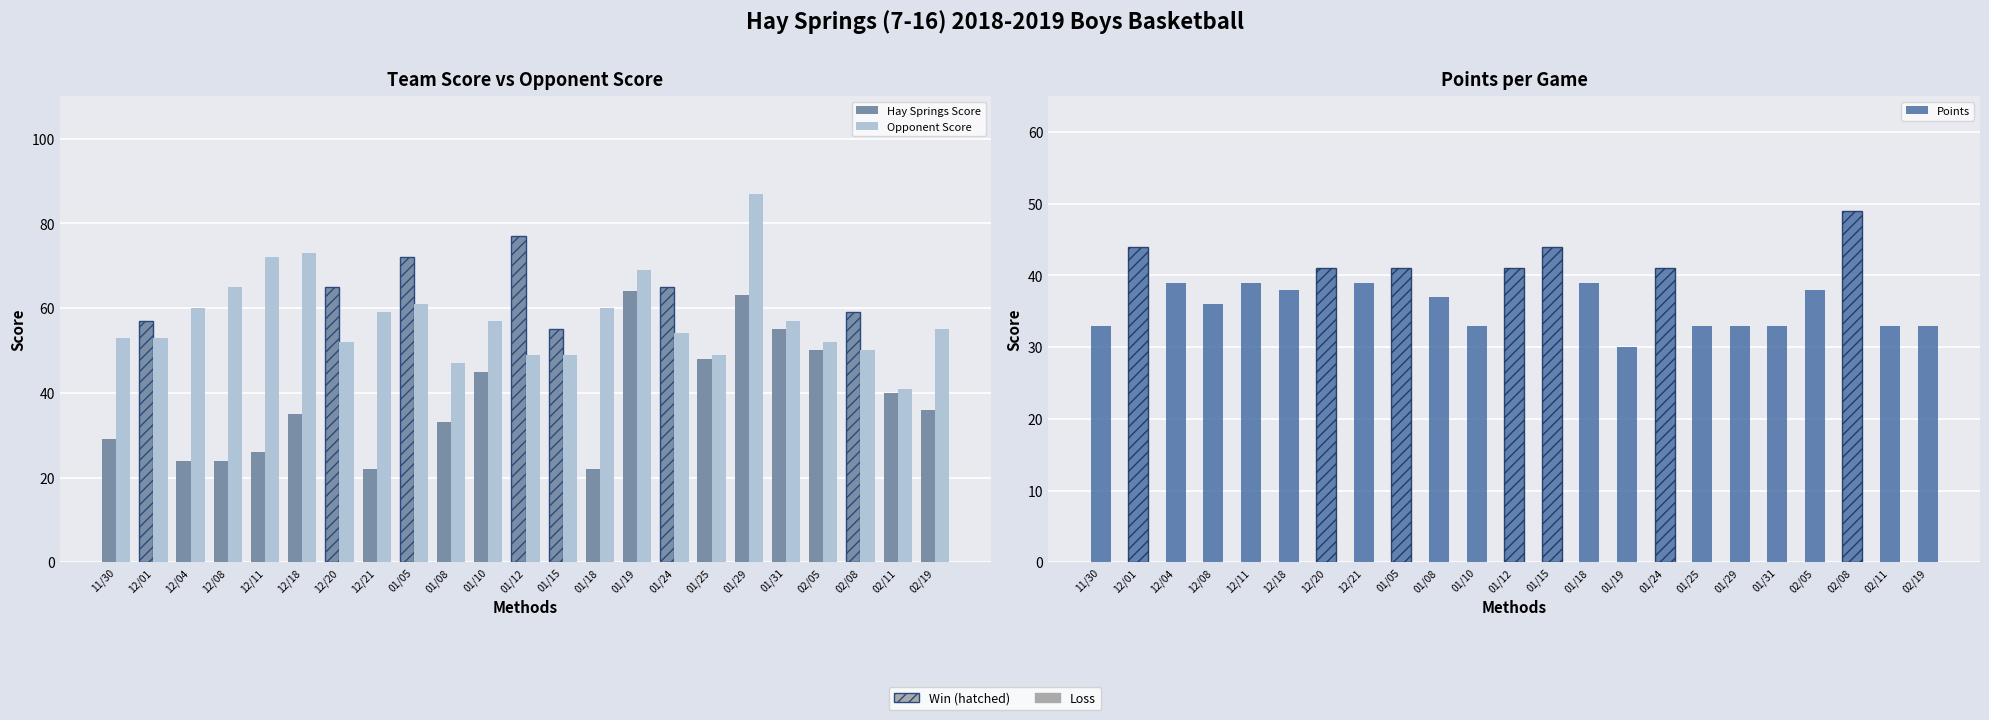

Is it true that Points equals 57 at 01/31?

False